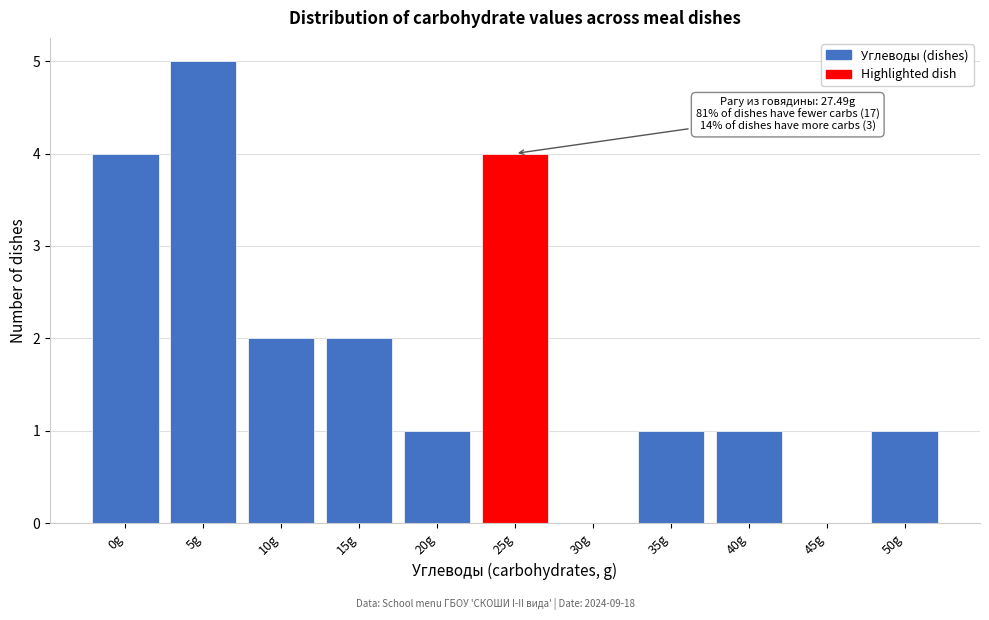

Reading left to right, transcribe all the data shown in this chart.

0g=4	5g=5	10g=2	15g=2	20g=1	25g=4	30g=0	35g=1	40g=1	45g=0	50g=1